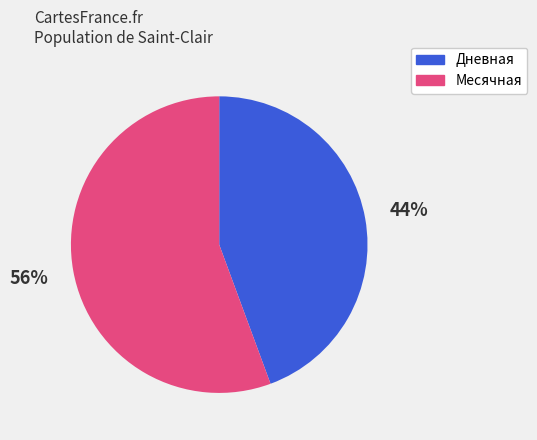

What is the smallest slice in the pie chart?

Дневная